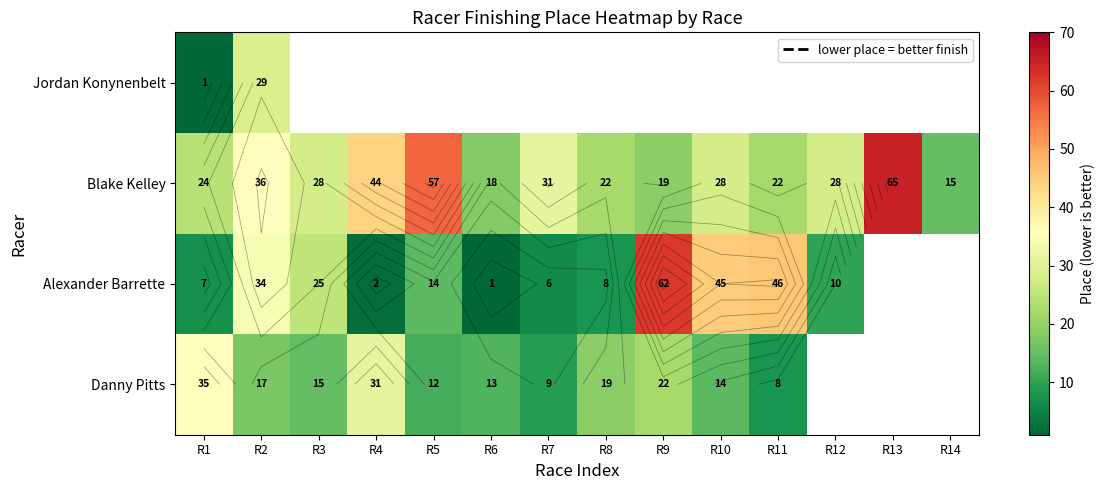

List the series in order of their overall mean, lowest first.

Danny Pitts, Alexander Barrette, Blake Kelley, Jordan Konynenbelt